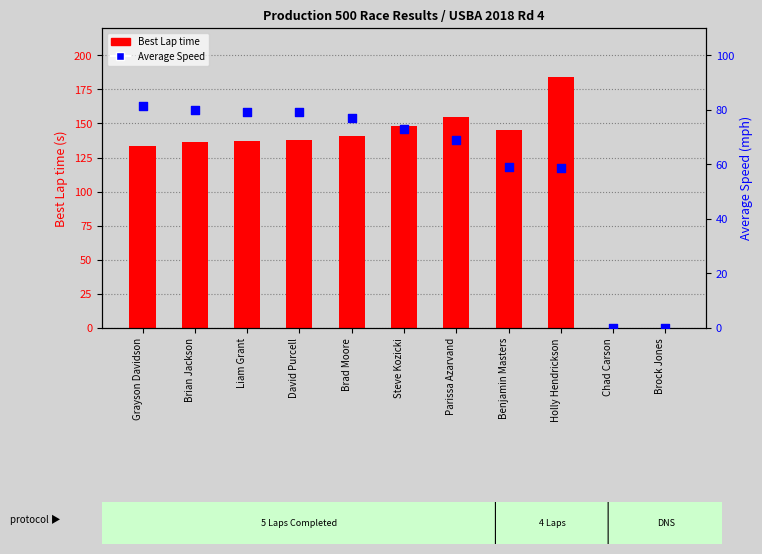

At which category is the sum across all series the highest?

Holly Hendrickson